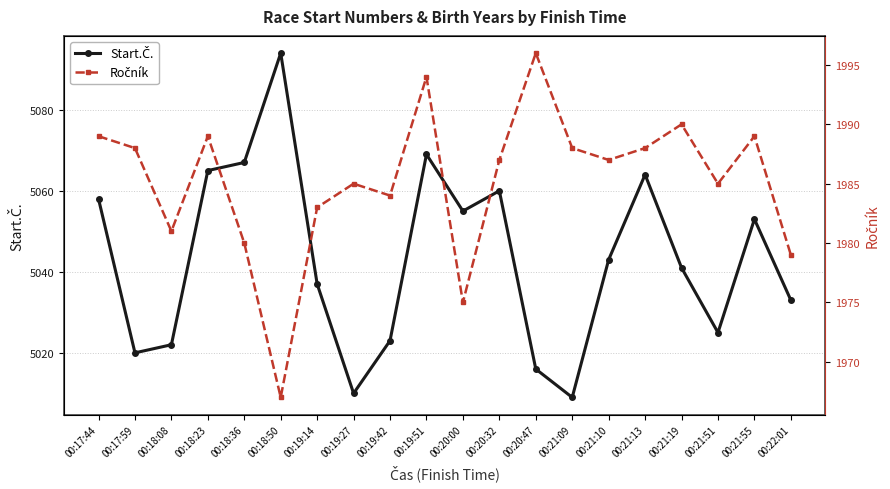

Between 00:17:59 and 00:21:09, which series saw the biggest shift?

Start.Č.